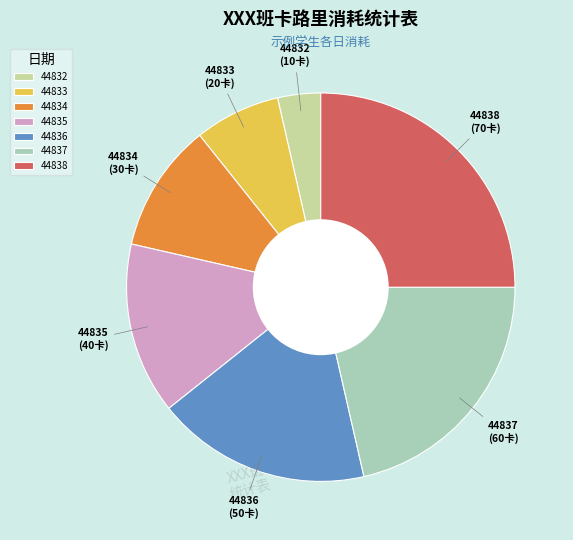

Count the number of slices in the pie.

7